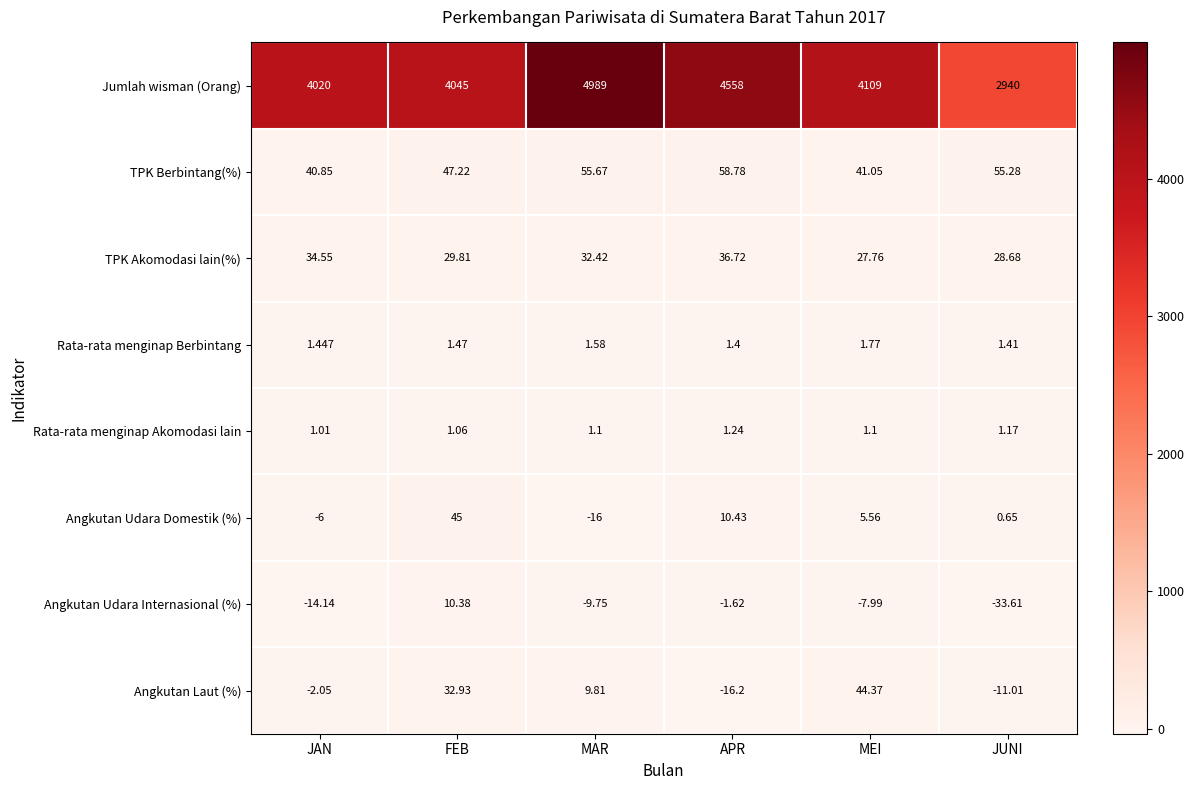

At which category is the sum across all series the highest?

MAR